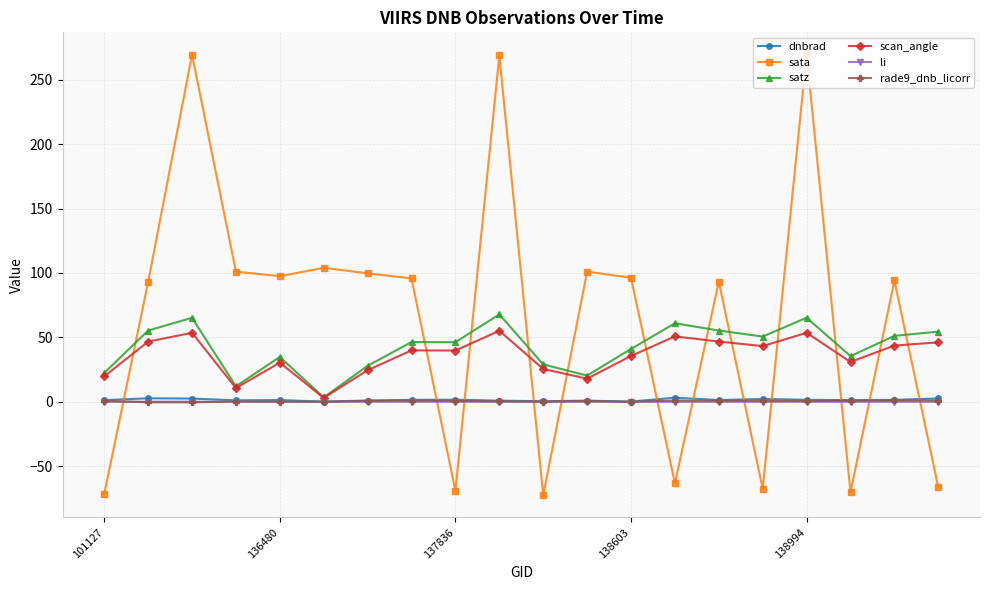

True or false: sata has more than 1 interior local peaks.

True